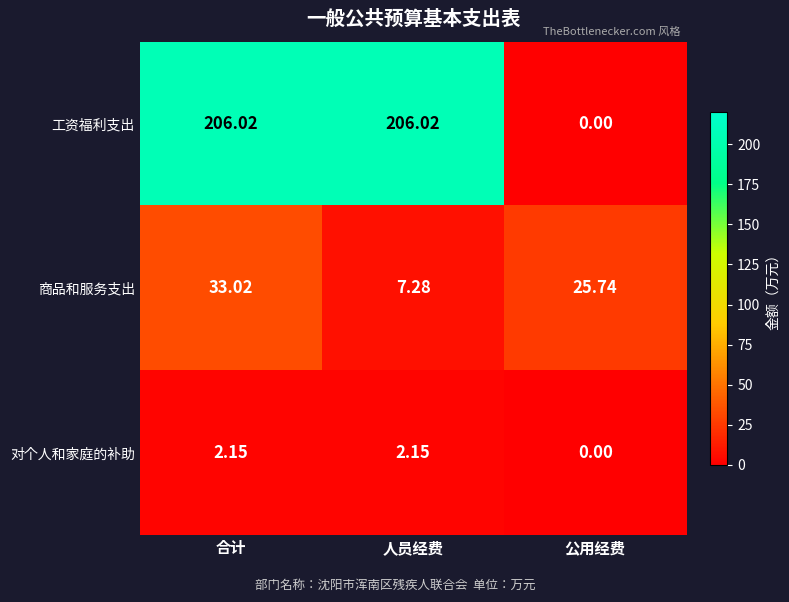

How many categories are shown in the chart?

3